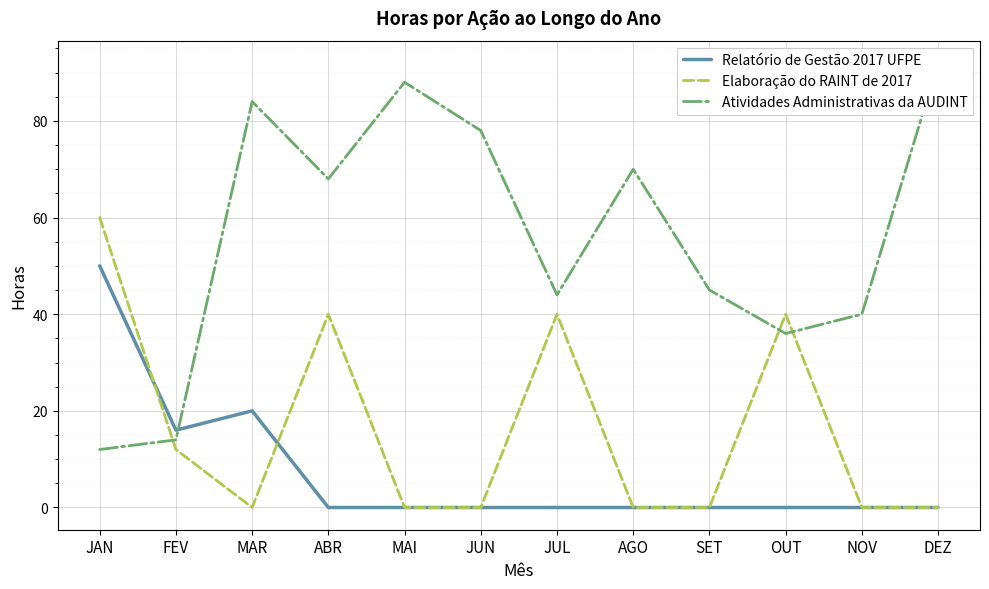

What is the label of the 11th point from the right?

FEV